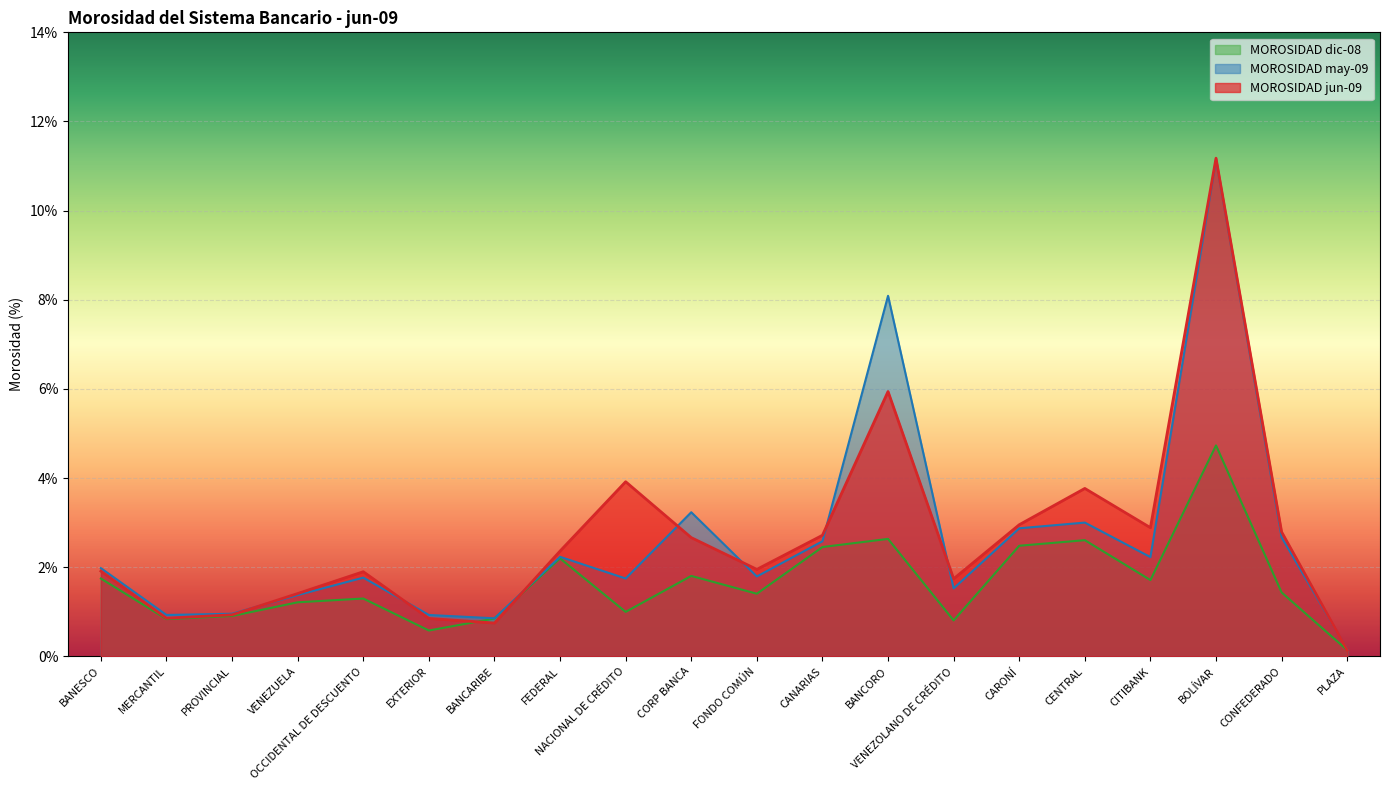

Rank the series at BANESCO from highest to lowest value.

MOROSIDAD may-09, MOROSIDAD jun-09, MOROSIDAD dic-08